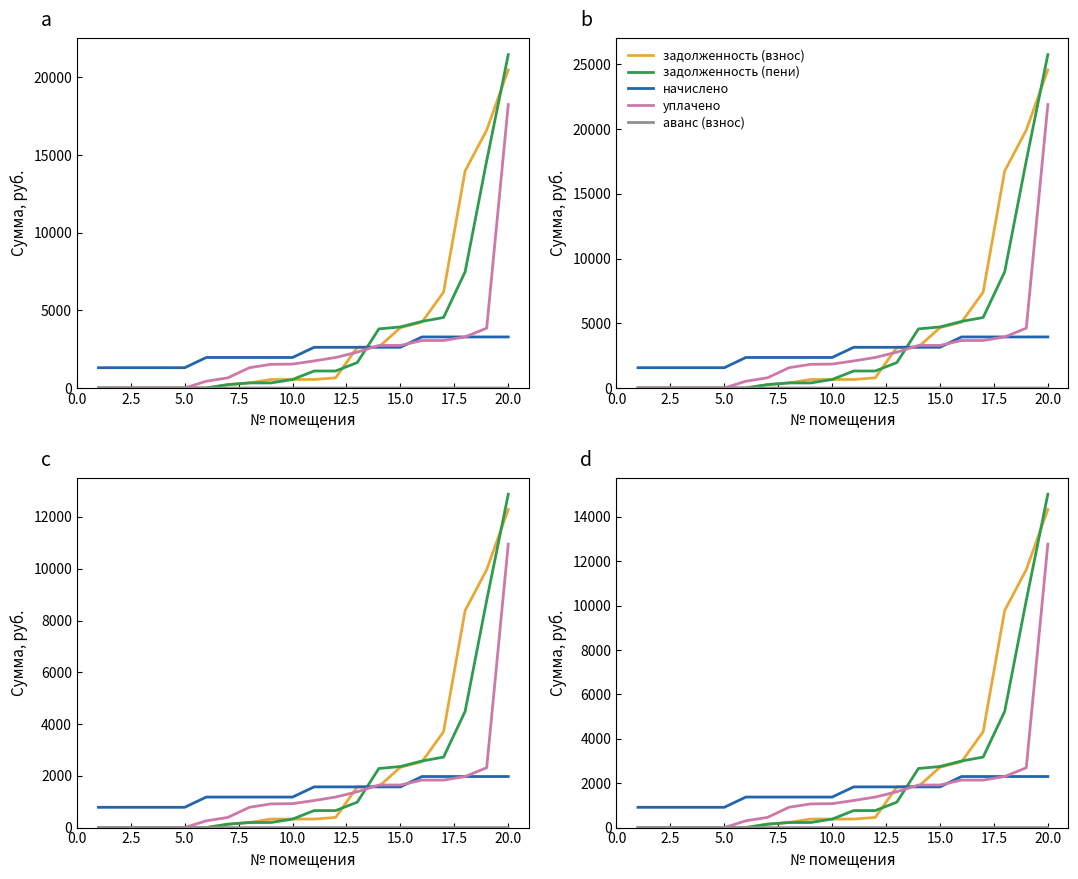

True or false: уплачено has more than 0 interior local peaks.

False